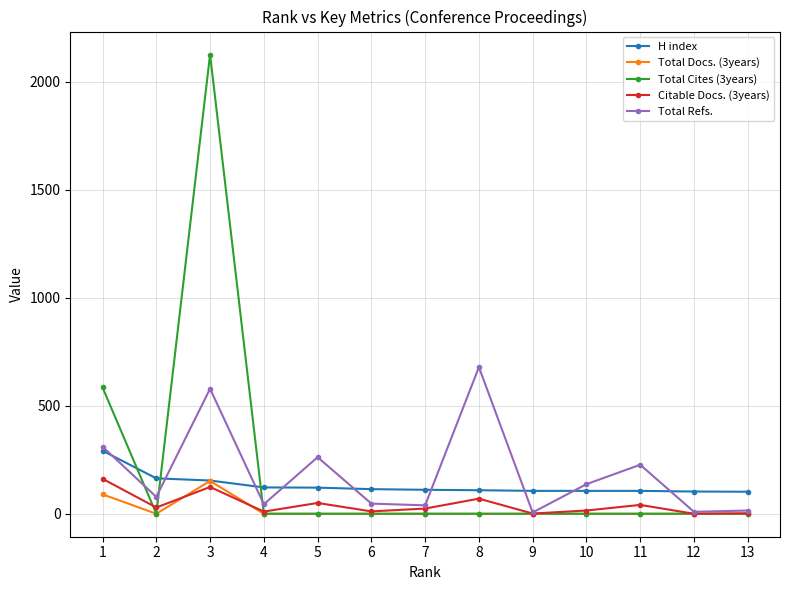

Between 1 and 6, which series saw the biggest shift?

Total Cites (3years)